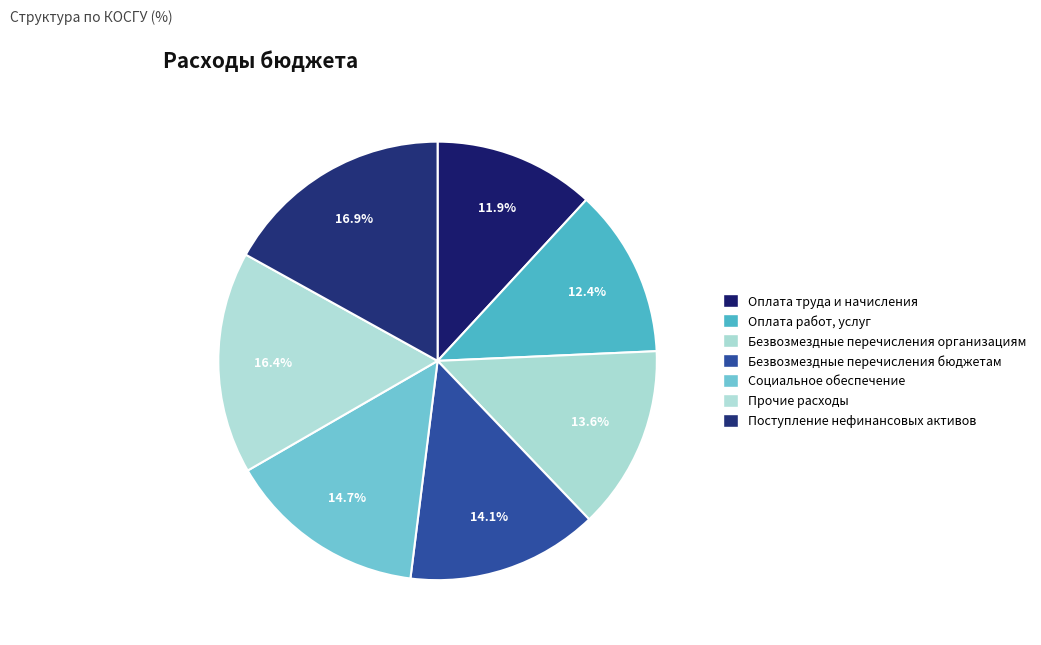

What portion of the pie excludes Оплата работ, услуг?

87.6%